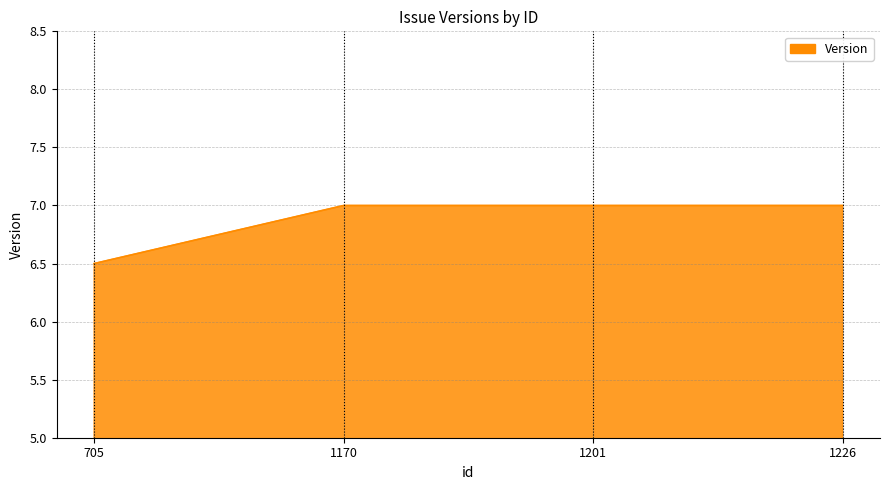

The chart shows a value of 6.5 at 705. True or false?

True